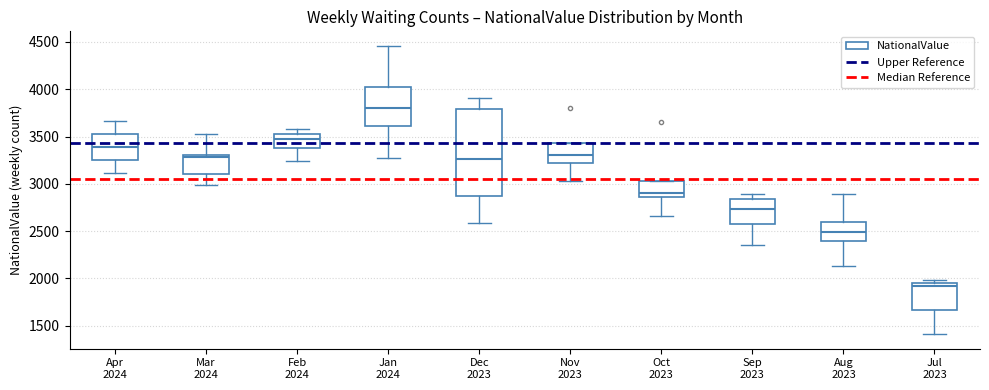

Reading left to right, read every box against the y-axis: the position of its median line, the range the box covers, and the ends of its whiskers. The values are not printed on the chart, so give them approximately, as read against the axis.

Apr 2024: median 3400, box 3250 to 3550, whiskers 3100 to 3650
Mar 2024: median 3300 (just below the box's upper edge), box 3100 to 3300, whiskers 3000 to 3500
Feb 2024: median 3450, box 3400 to 3550, whiskers 3250 to 3600
Jan 2024: median 3800, box 3600 to 4000, whiskers 3250 to 4450
Dec 2023: median 3250, box 2850 to 3800, whiskers 2600 to 3900
Nov 2023: median 3300, box 3200 to 3450, whiskers 3050 to 3450
Oct 2023: median 2900, box 2850 to 3050, whiskers 2650 to 3050
Sep 2023: median 2750, box 2550 to 2850, whiskers 2350 to 2900
Aug 2023: median 2500, box 2400 to 2600, whiskers 2150 to 2900
Jul 2023: median 1900, box 1650 to 1950, whiskers 1400 to 2000